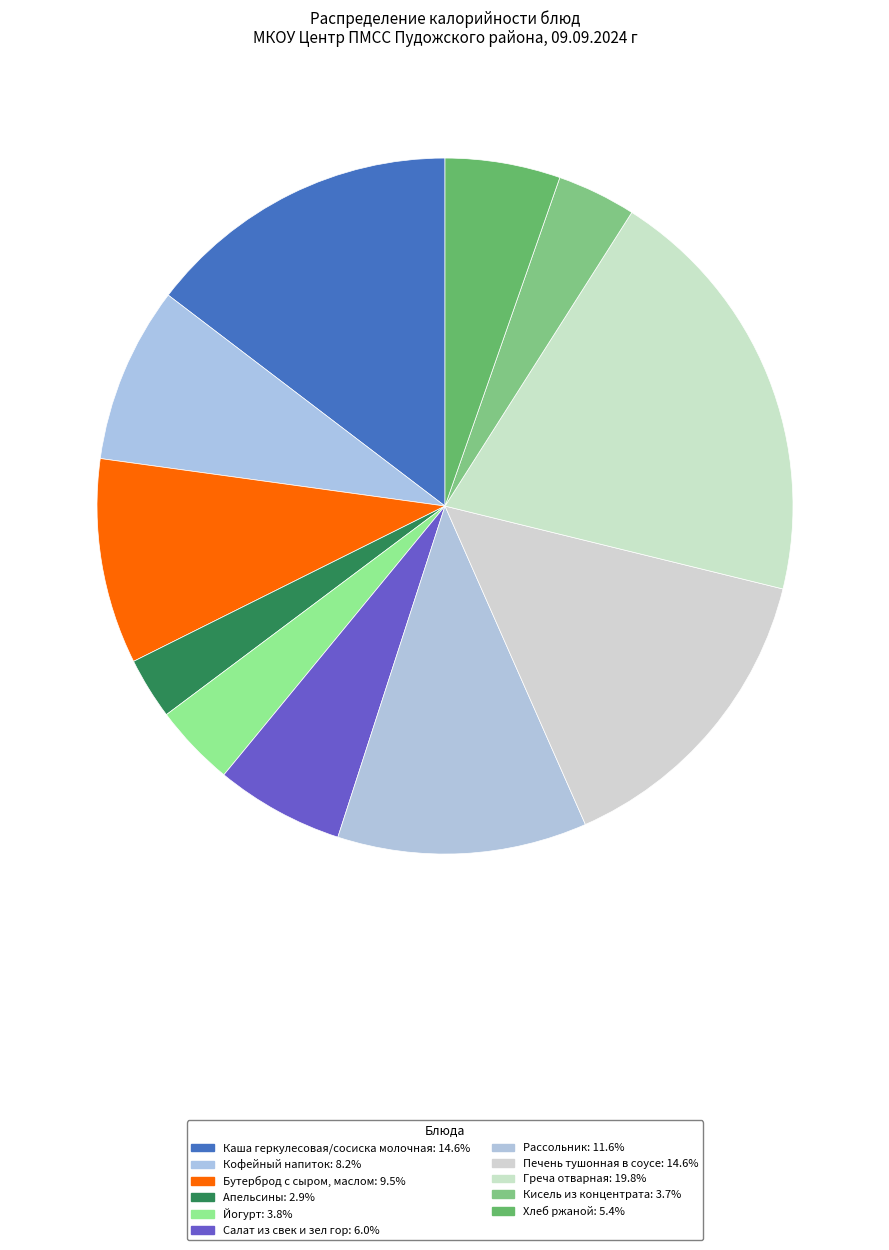

Is there any slice that represents more than half of the pie?

No